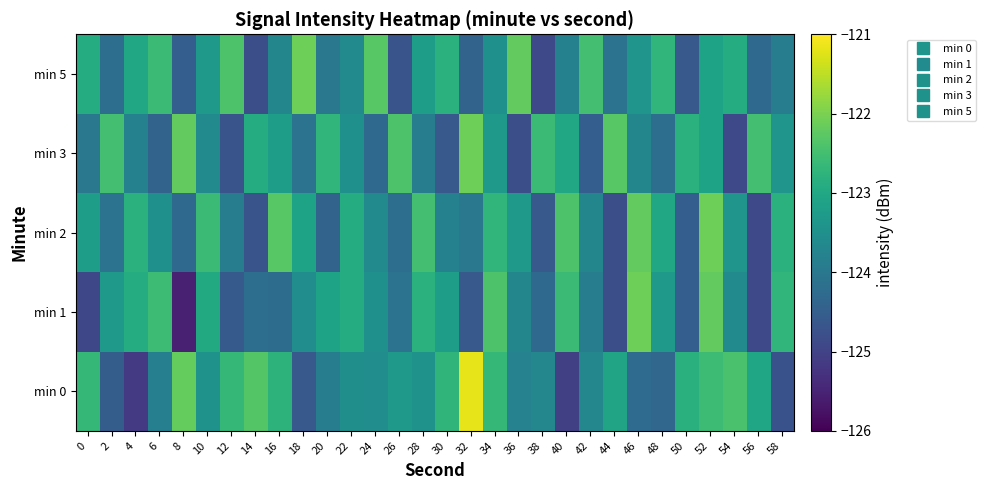

Reading right to left, what are all the values shown in this chart?

min 0: 58=-124.7	56=-123.1	54=-122.4	52=-122.6	50=-122.8	48=-124.3	46=-124.3	44=-123.1	42=-123.7	40=-125.1	38=-123.7	36=-123.8	34=-122.7	32=-121.2	30=-122.7	28=-123.5	26=-123.3	24=-123.5	22=-123.5	20=-123.9	18=-124.6	16=-122.8	14=-122.3	12=-122.7	10=-123.4	8=-122.2	6=-123.8	4=-125.1	2=-124.5	0=-122.7
min 1: 58=-122.7	56=-124.9	54=-123.6	52=-122.2	50=-124.5	48=-123.3	46=-122.1	44=-124.8	42=-123.9	40=-122.6	38=-124.3	36=-123.7	34=-122.4	32=-124.6	30=-123.2	28=-122.8	26=-124.1	24=-123.5	22=-122.9	20=-123.1	18=-123.5	16=-124.2	14=-124.2	12=-124.6	10=-123.0	8=-125.5	6=-122.6	4=-122.9	2=-123.3	0=-124.9
min 2: 58=-122.8	56=-124.9	54=-123.4	52=-122.1	50=-124.5	48=-123.0	46=-122.2	44=-124.8	42=-123.7	40=-122.4	38=-124.6	36=-123.3	34=-122.7	32=-124.0	30=-123.8	28=-122.5	26=-124.2	24=-123.6	22=-122.9	20=-124.4	18=-123.1	16=-122.3	14=-124.7	12=-123.9	10=-122.6	8=-124.3	6=-123.5	4=-122.8	2=-124.1	0=-123.2
min 3: 58=-123.4	56=-122.5	54=-124.9	52=-123.1	50=-122.8	48=-124.2	46=-123.7	44=-122.3	42=-124.5	40=-123.0	38=-122.6	36=-124.8	34=-123.3	32=-122.1	30=-124.6	28=-123.9	26=-122.4	24=-124.3	22=-123.5	20=-122.7	18=-124.1	16=-123.2	14=-122.9	12=-124.7	10=-123.6	8=-122.2	6=-124.4	4=-123.8	2=-122.5	0=-124.0
min 5: 58=-123.9	56=-124.3	54=-122.9	52=-123.1	50=-124.6	48=-122.7	46=-123.4	44=-124.1	42=-122.5	40=-123.8	38=-124.9	36=-122.2	34=-123.5	32=-124.4	30=-122.8	28=-123.2	26=-124.7	24=-122.3	22=-123.6	20=-124.0	18=-122.1	16=-123.7	14=-124.8	12=-122.4	10=-123.3	8=-124.5	6=-122.6	4=-123.0	2=-124.2	0=-122.9